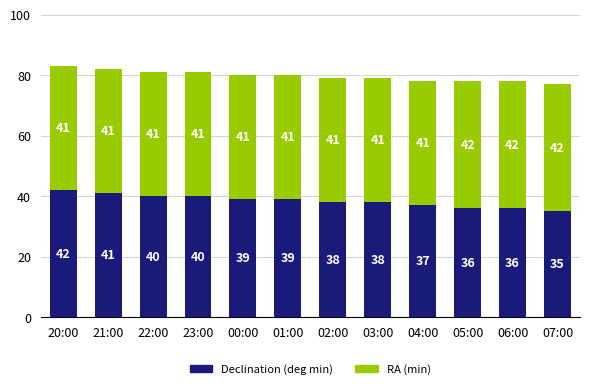

What is the highest value of the Declination (deg min) series?

42